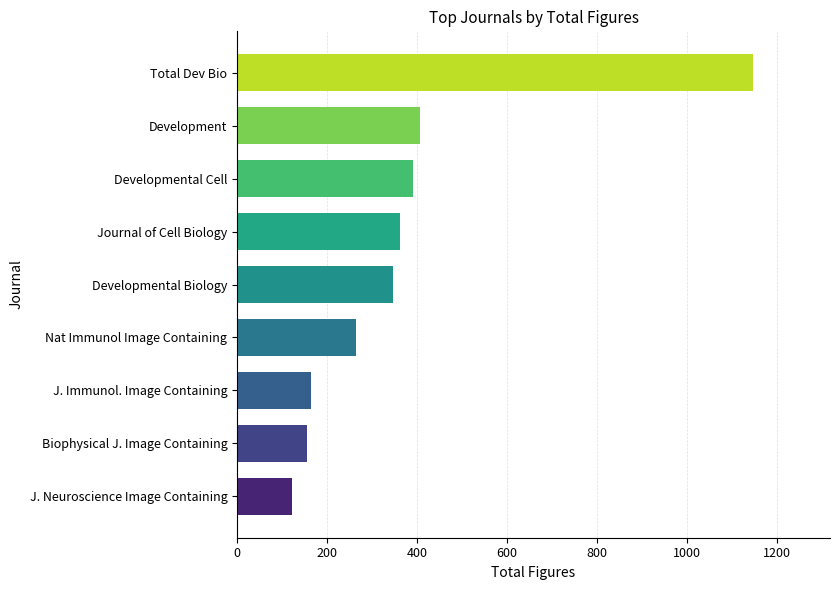

Does the chart contain stacked bars?

No